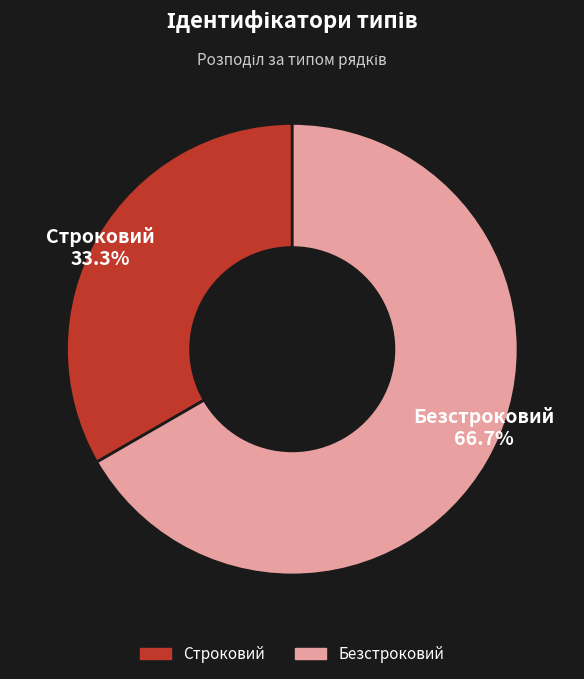

Which has a higher value, Безстроковий or Строковий?

Безстроковий